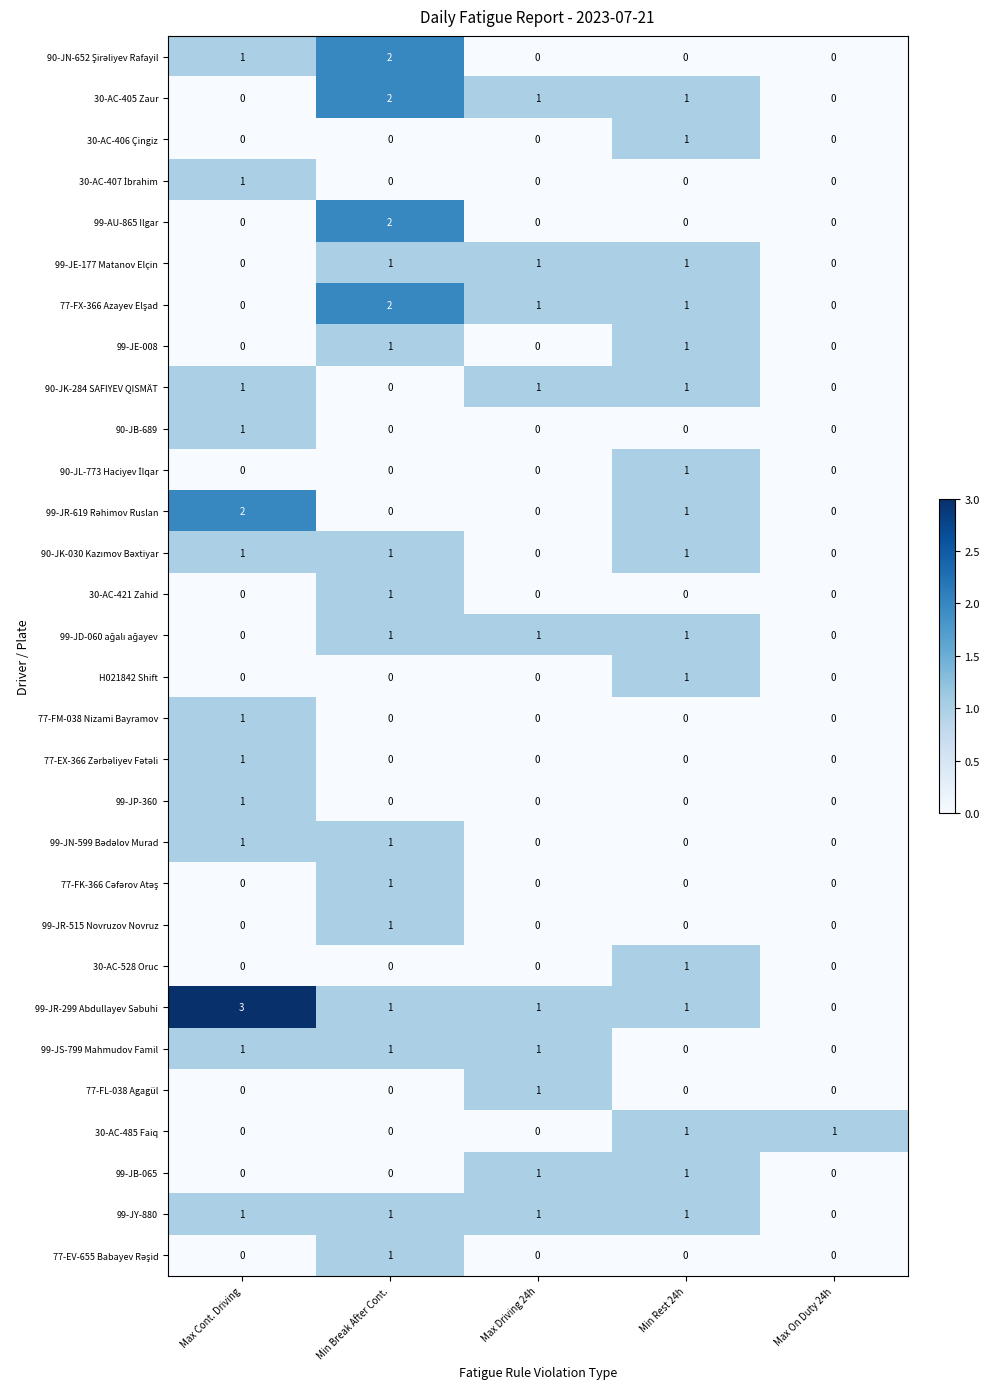

What is the greatest value displayed?

3